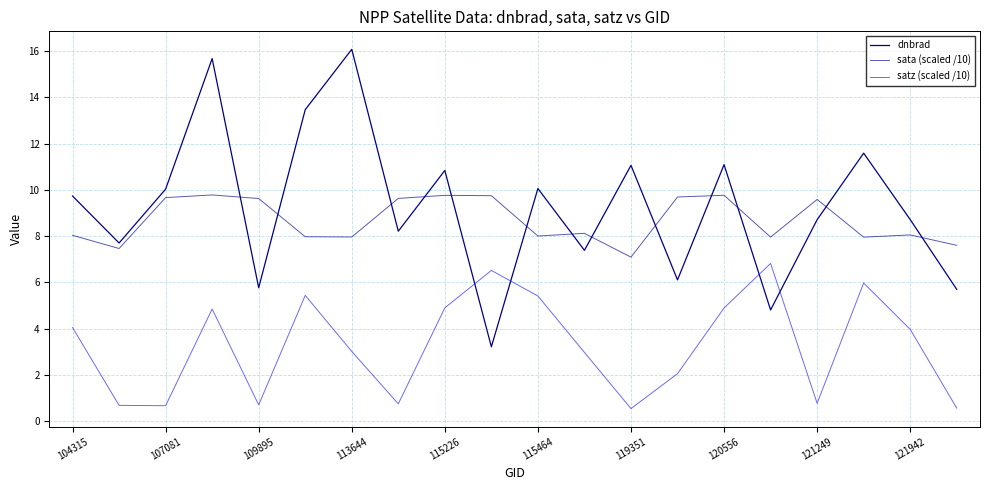

How many lines are shown in the chart?

3